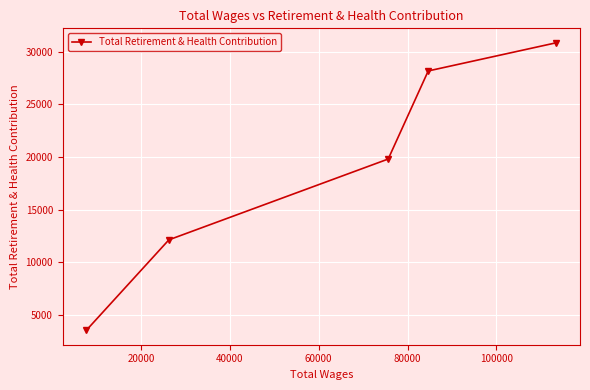

How many values exceed 19816?

2